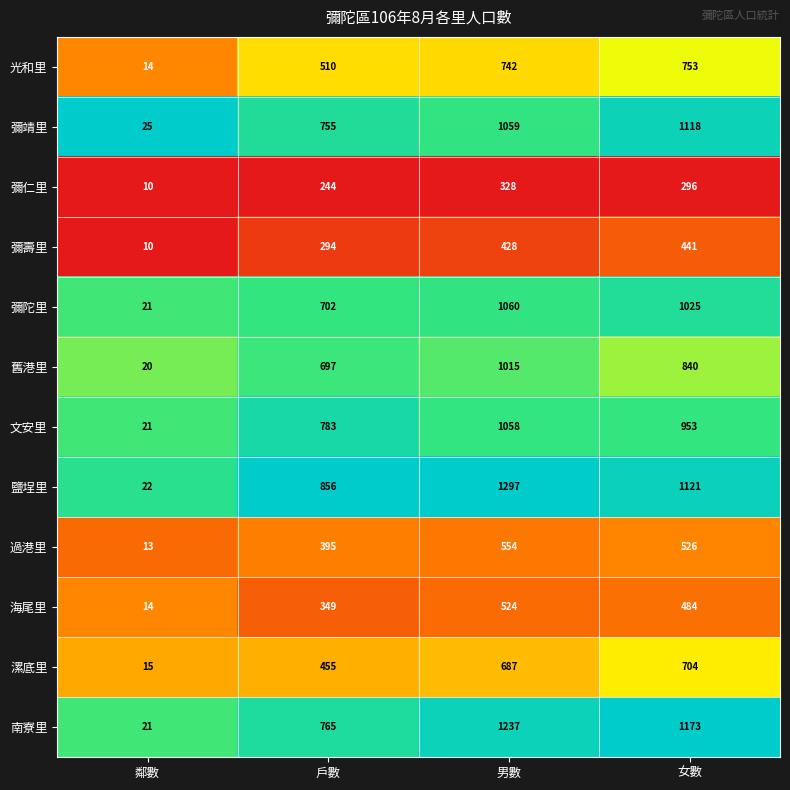

Which category has the lowest value across all series?

鄰數